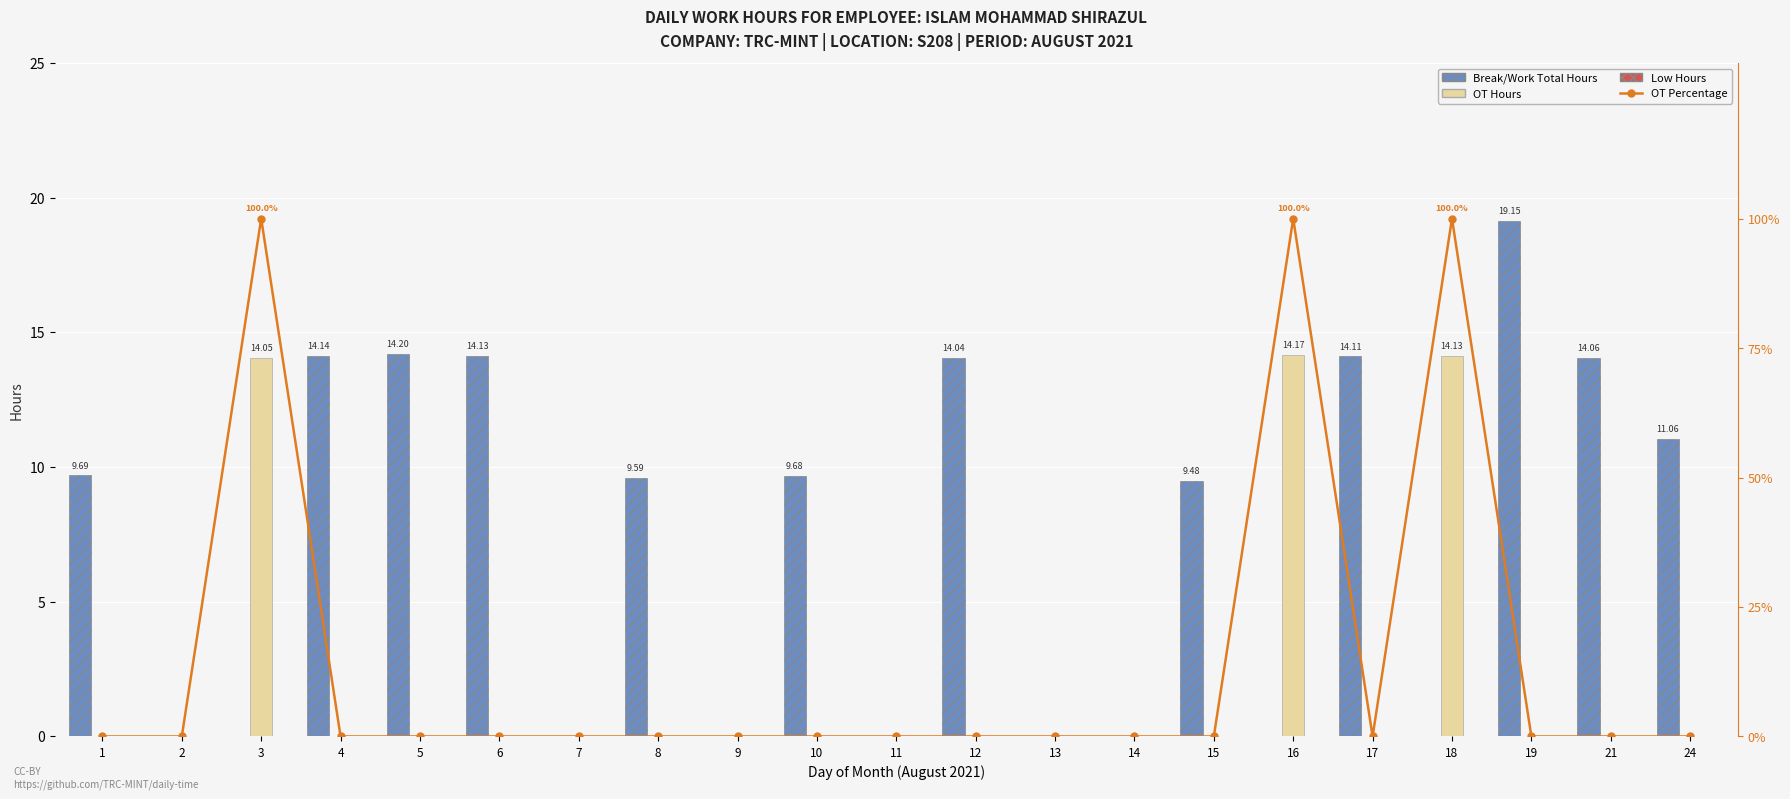

Which series changed the most between 18 and 19?

OT Percentage